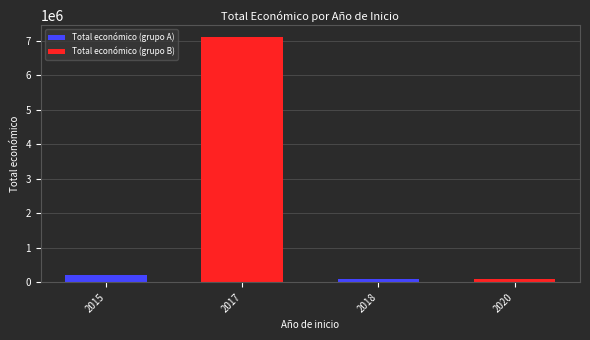

Between 2020 and 2017, which is larger?

2017